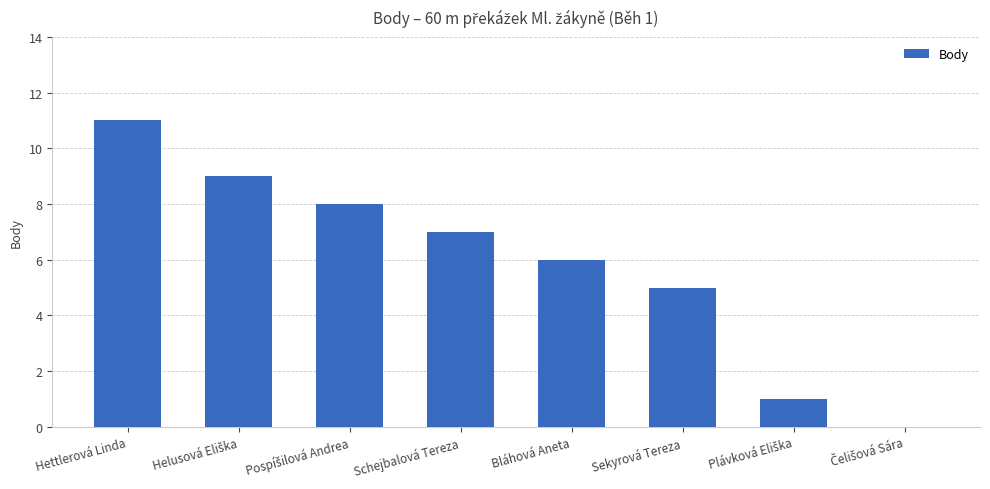

Which label corresponds to the largest value in the chart?

Hettlerová Linda